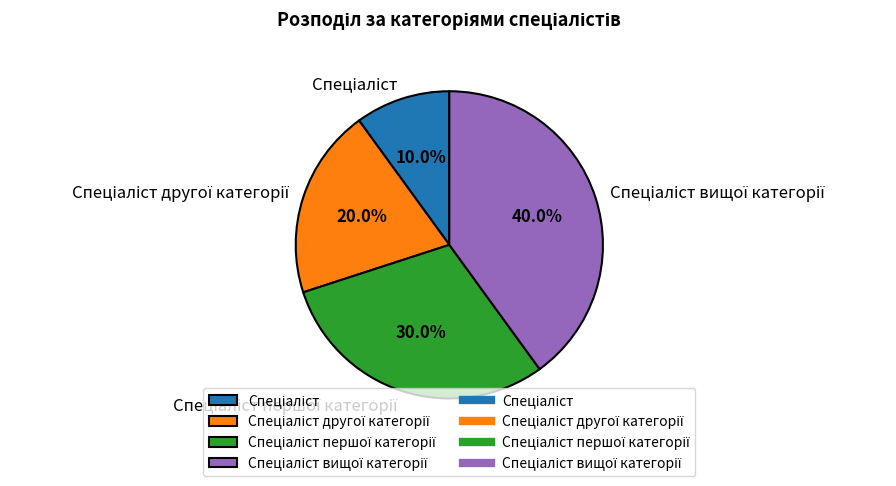

Is there a majority slice in this chart?

No